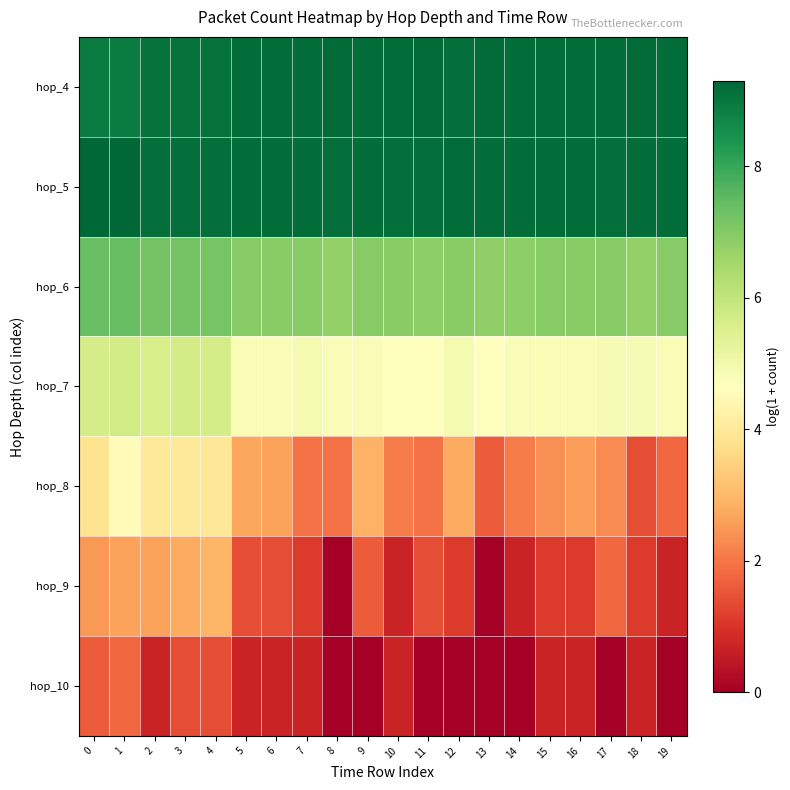

Which series has the largest range (max minus min)?

hop_8